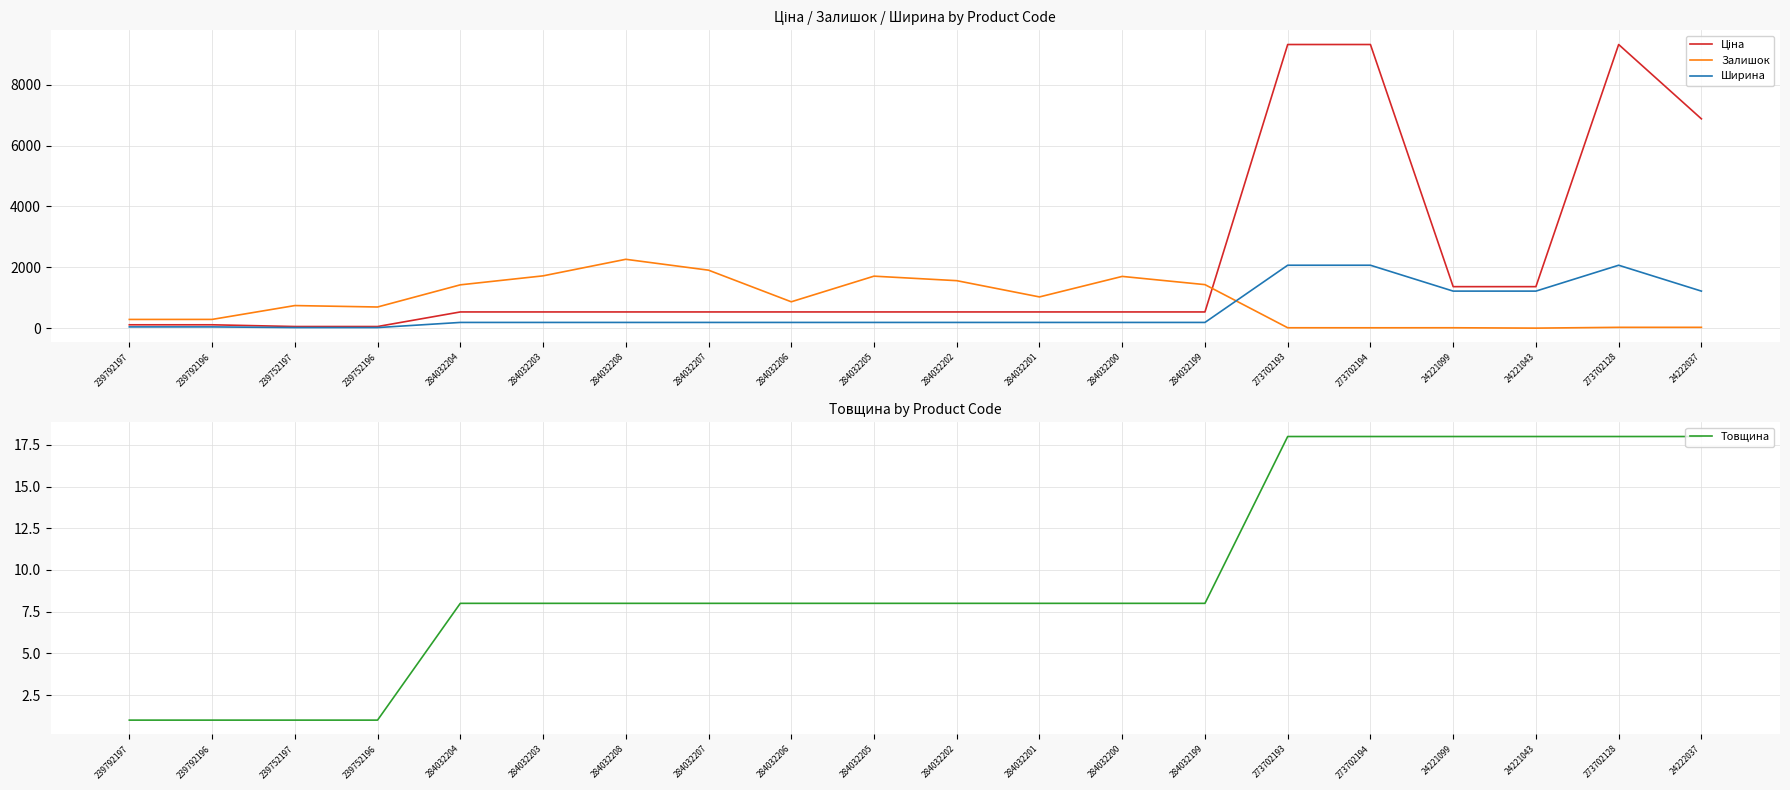

At which label does Ціна first exceed 535?

284032204